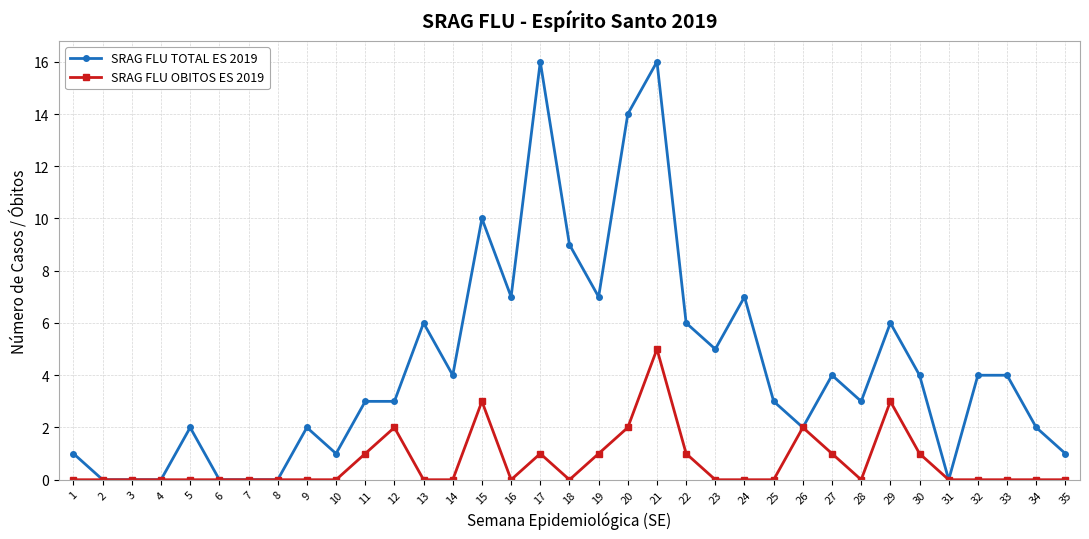

What is the total value across all series at 12?

5